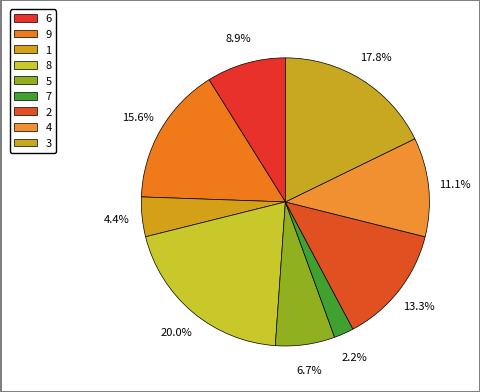

To the nearest percent, what is the average slice percentage?

11%